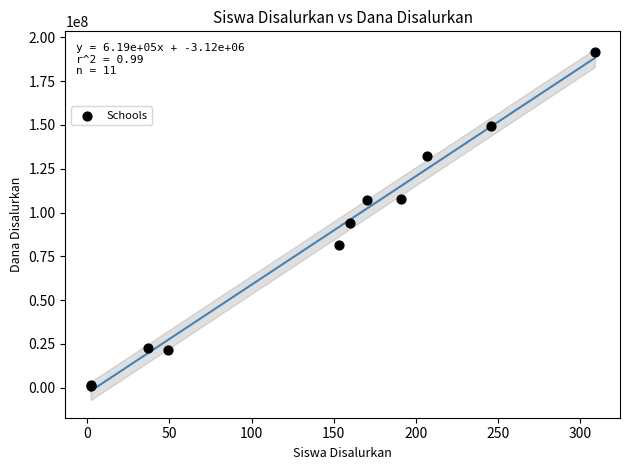

What Y value in the scatter plot is closest to 96375000?

94125000